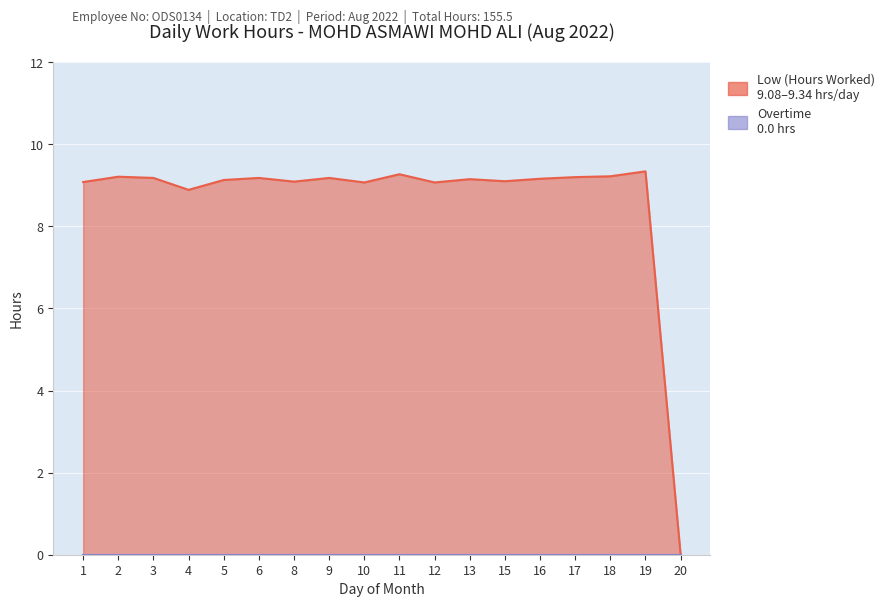

What is the change in value from 8 to 20?

-9.1